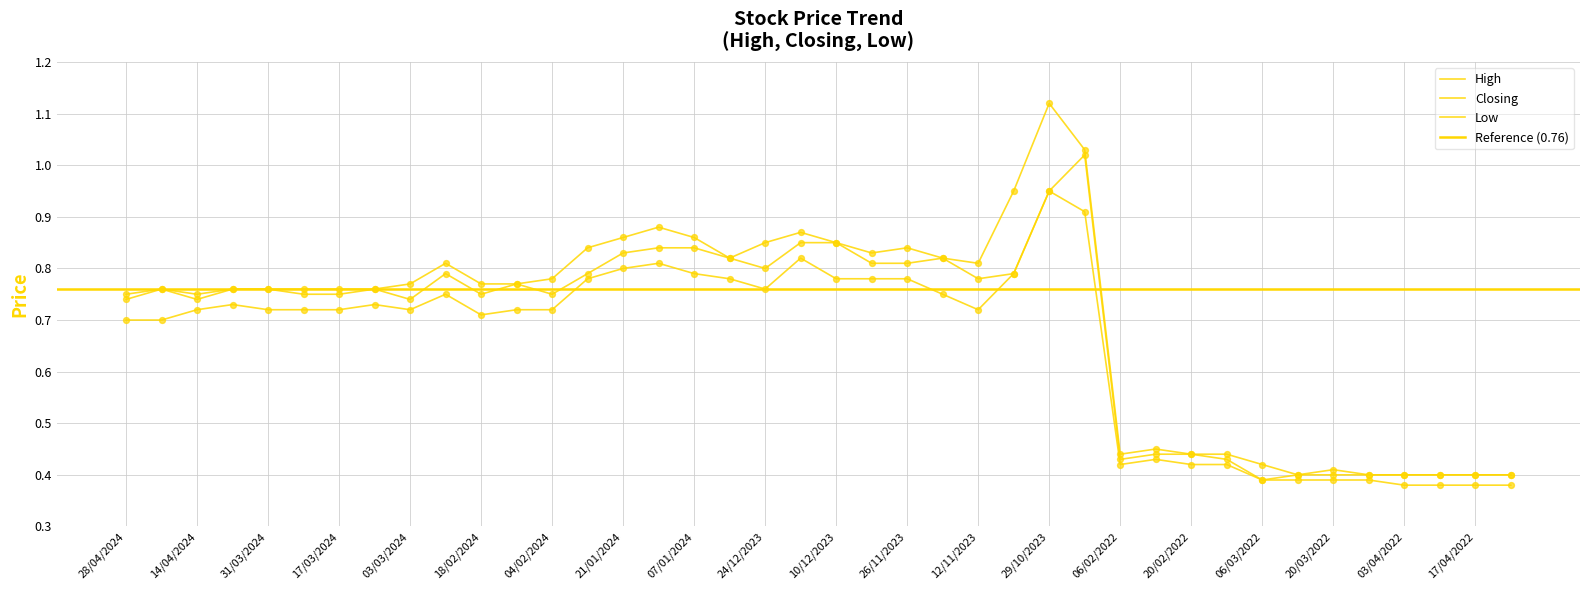

Is the value of Closing at 17/03/2024 greater than the value of High at 17/04/2022?

Yes